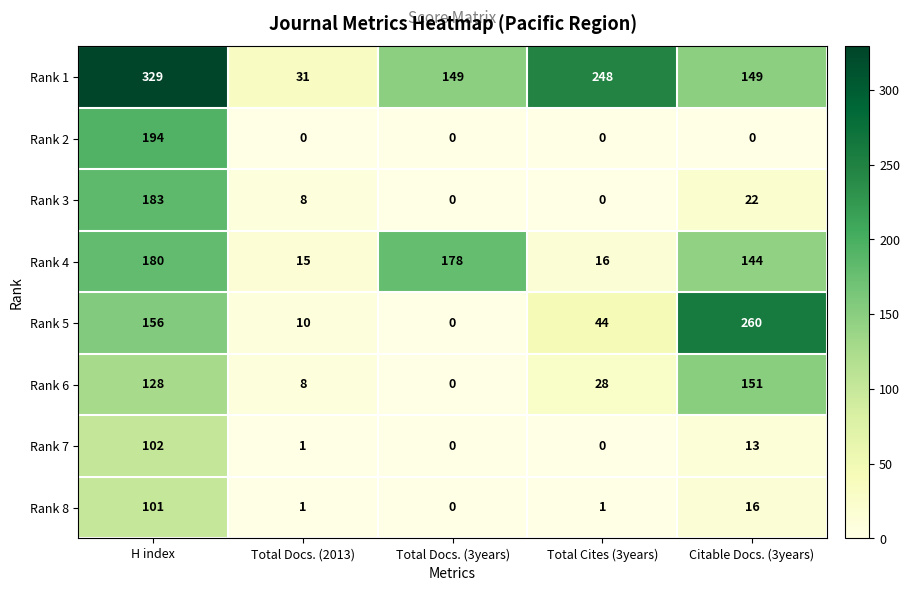

Which category has the lowest value in the Rank 8 series?

Total Docs. (3years)